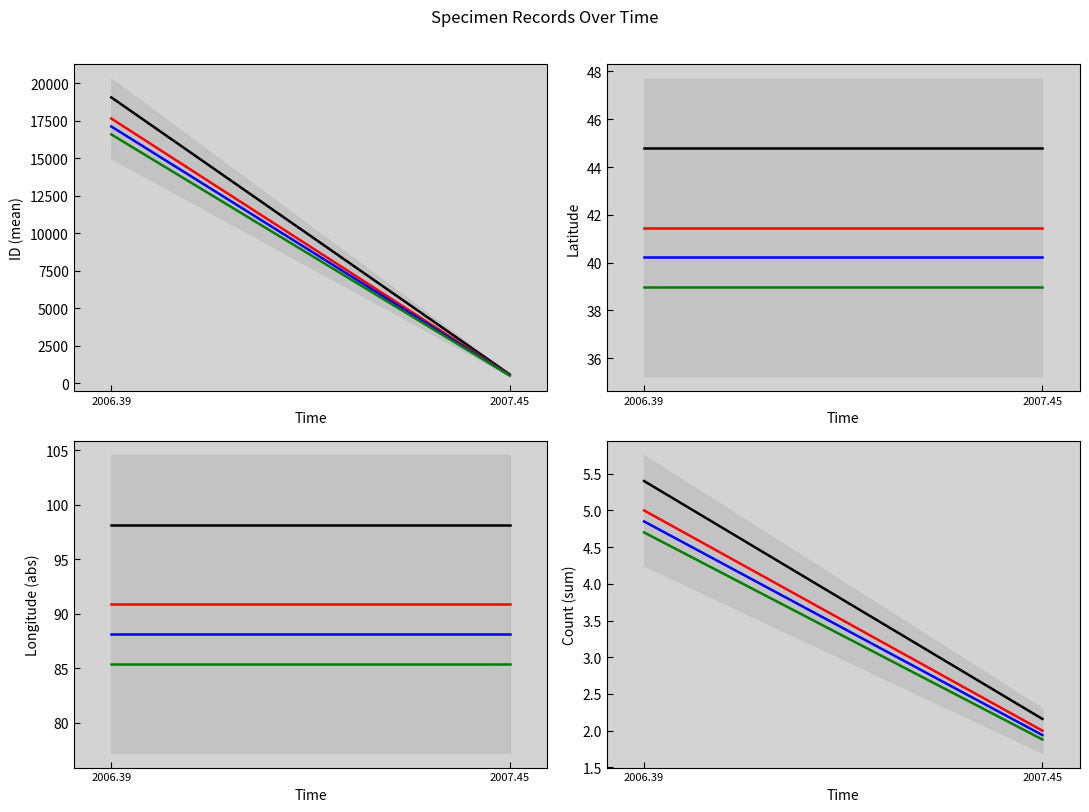

True or false: Count and Longitude intersect in this chart.

False